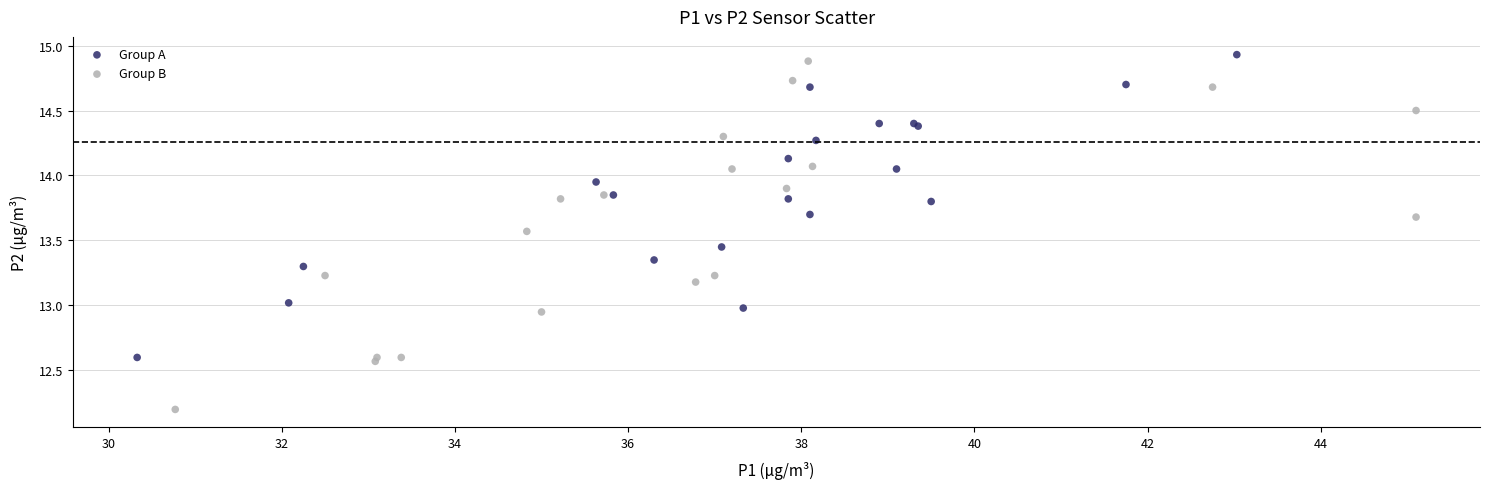

Which series has the widest spread of Y values?

Group B